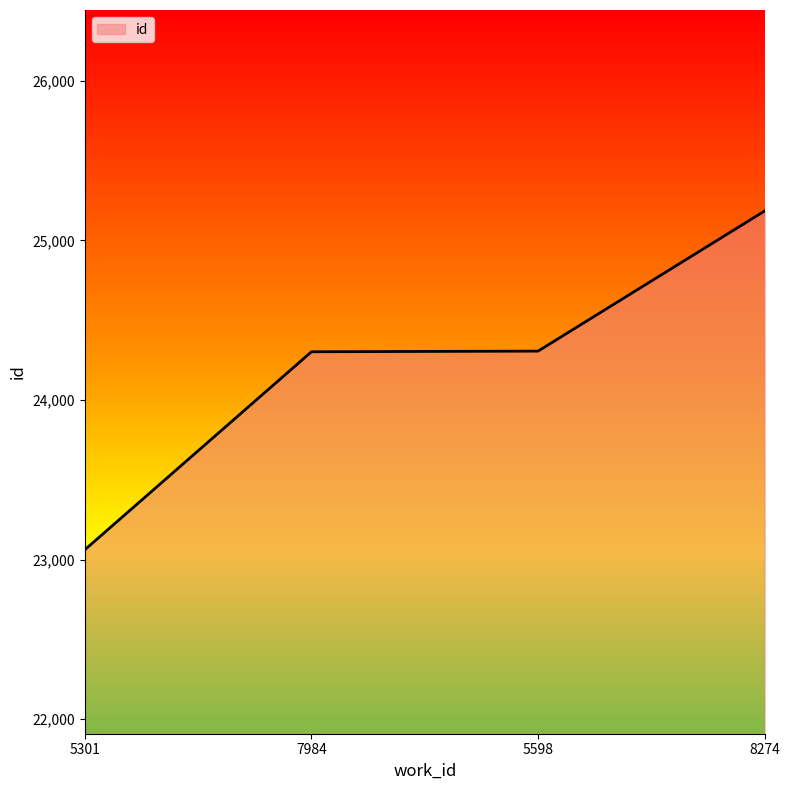

The chart shows a value of 25184 at 8274. True or false?

True